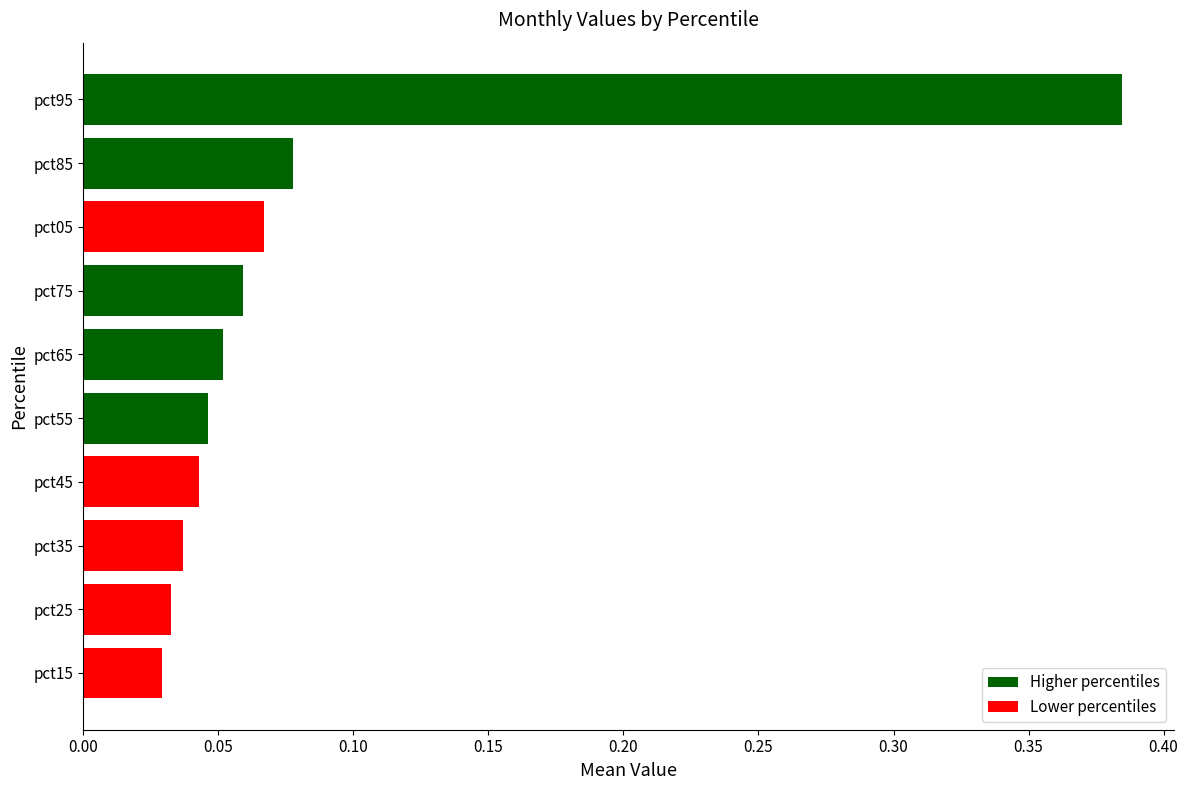

True or false: the data shows 0.0 at pct75.

False